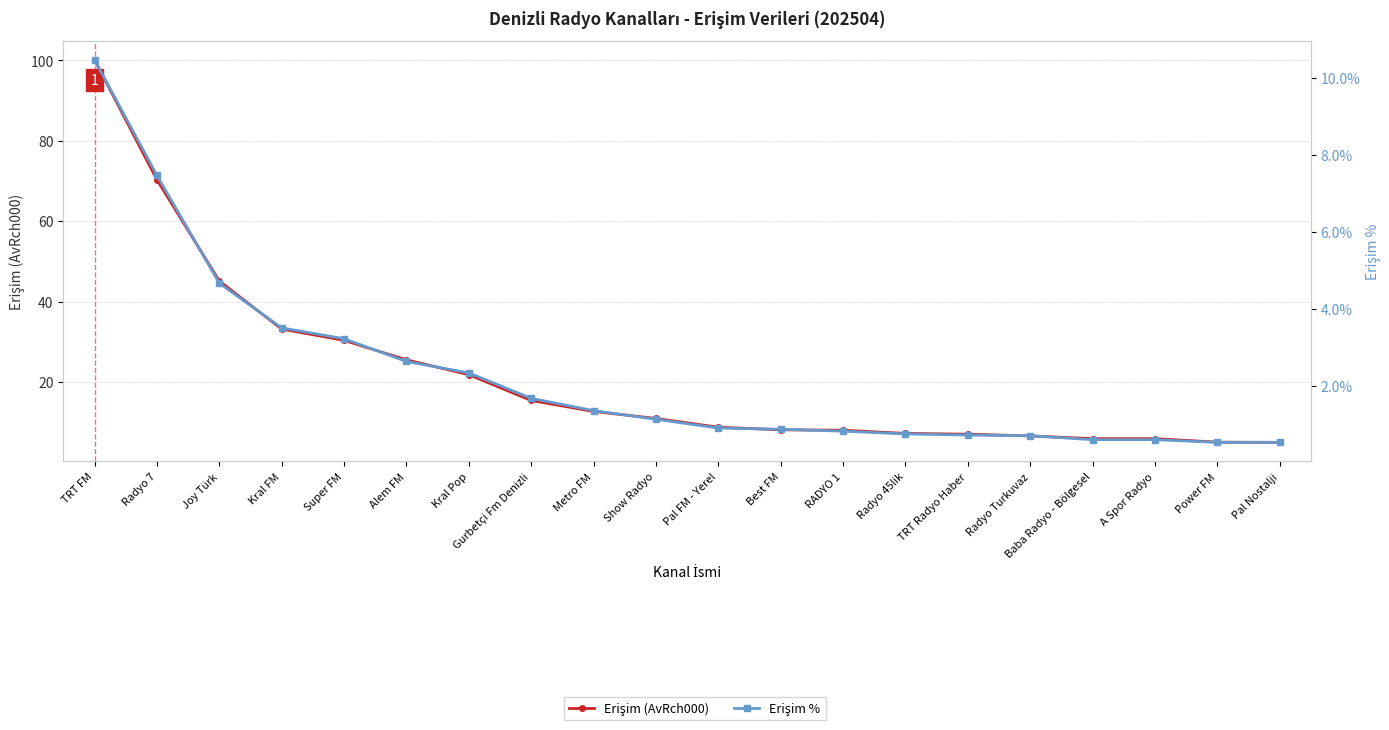

What are all the series names shown in the legend?

Erişim (AvRch000), Erişim %